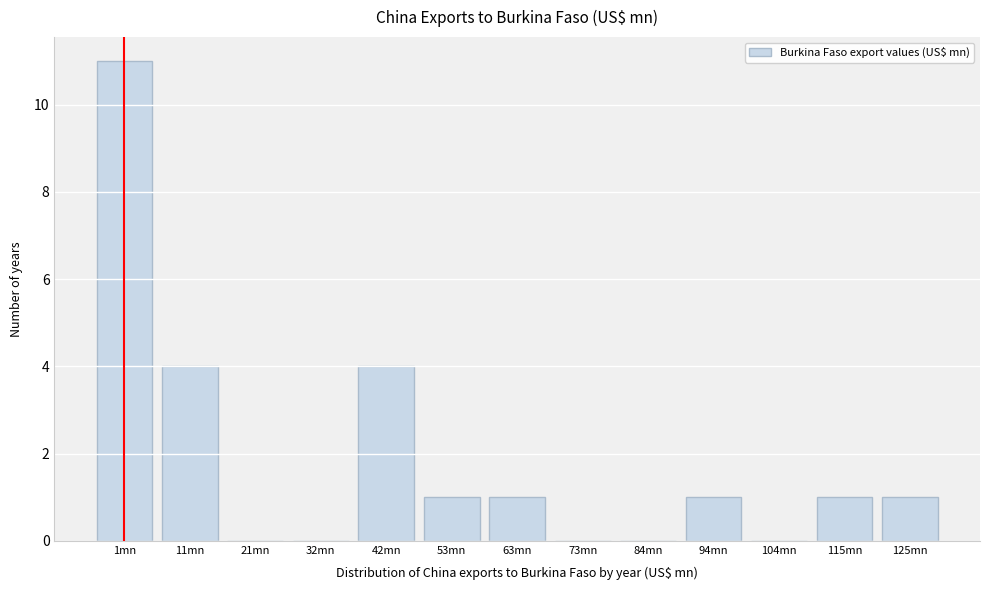

Reading left to right, extract all data points from this chart.

1mn=11	11mn=4	21mn=0	32mn=0	42mn=4	53mn=1	63mn=1	73mn=0	84mn=0	94mn=1	104mn=0	115mn=1	125mn=1